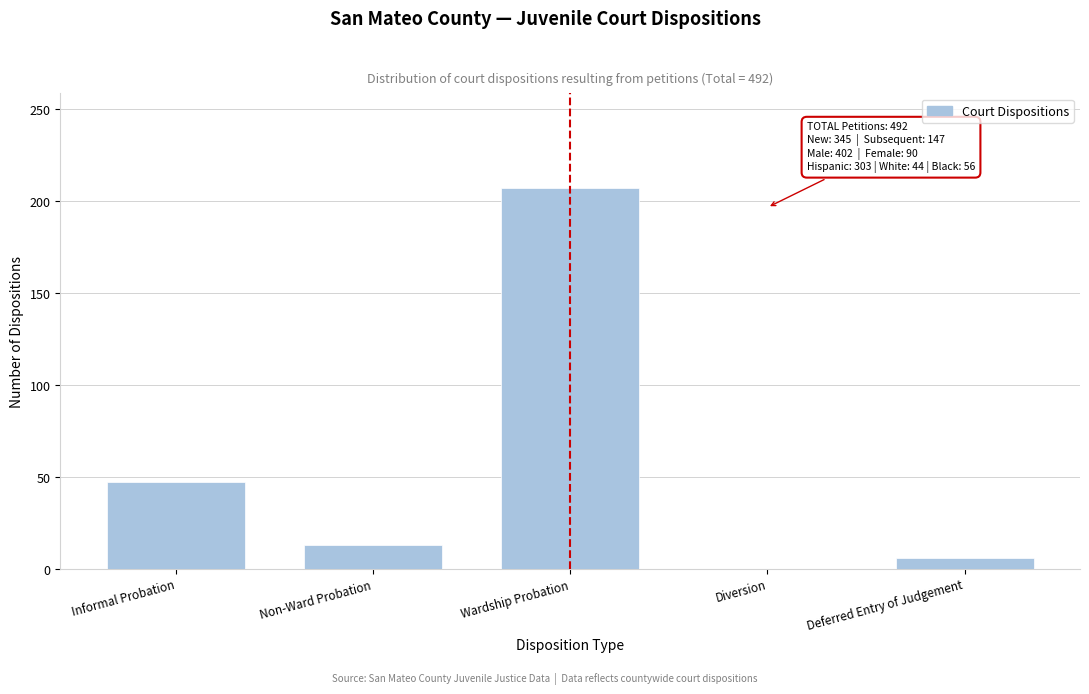

Reading left to right, transcribe all the data shown in this chart.

Informal Probation=47	Non-Ward Probation=13	Wardship Probation=207	Diversion=0	Deferred Entry of Judgement=6